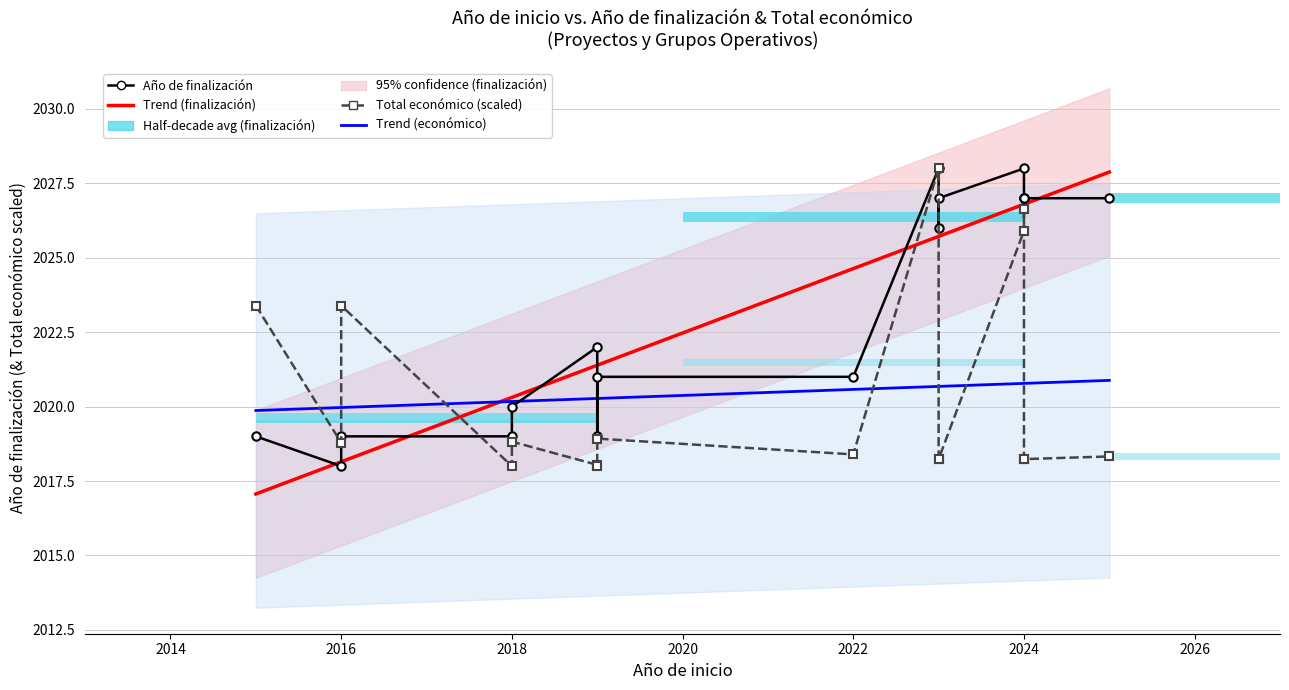

Is the value of Trend (finalización) at 2024 greater than the value of Año de finalización at 2028?

Yes